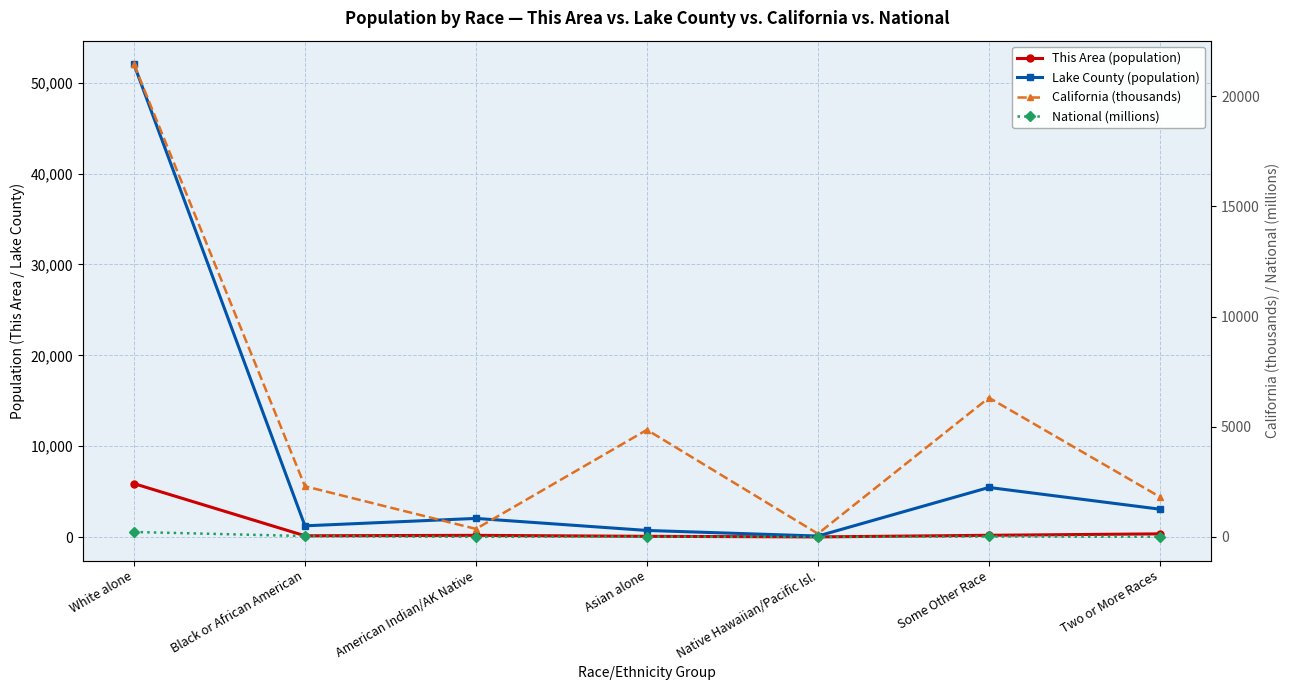

The Lake County (population) series shows 1096.8 at Asian alone. True or false?

False